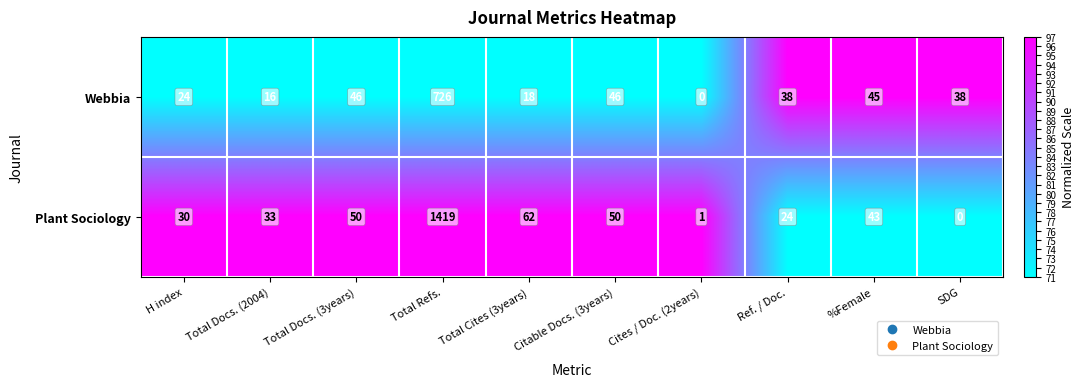

At how many categories does at least one series exceed 87?

1